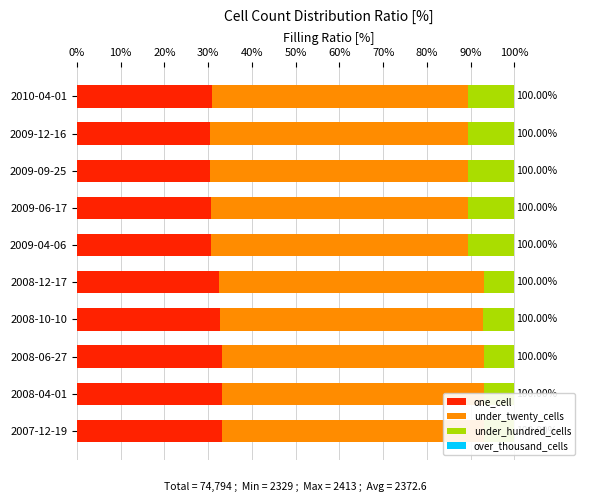

What is the total value across all series at 2009-06-17?

100.0